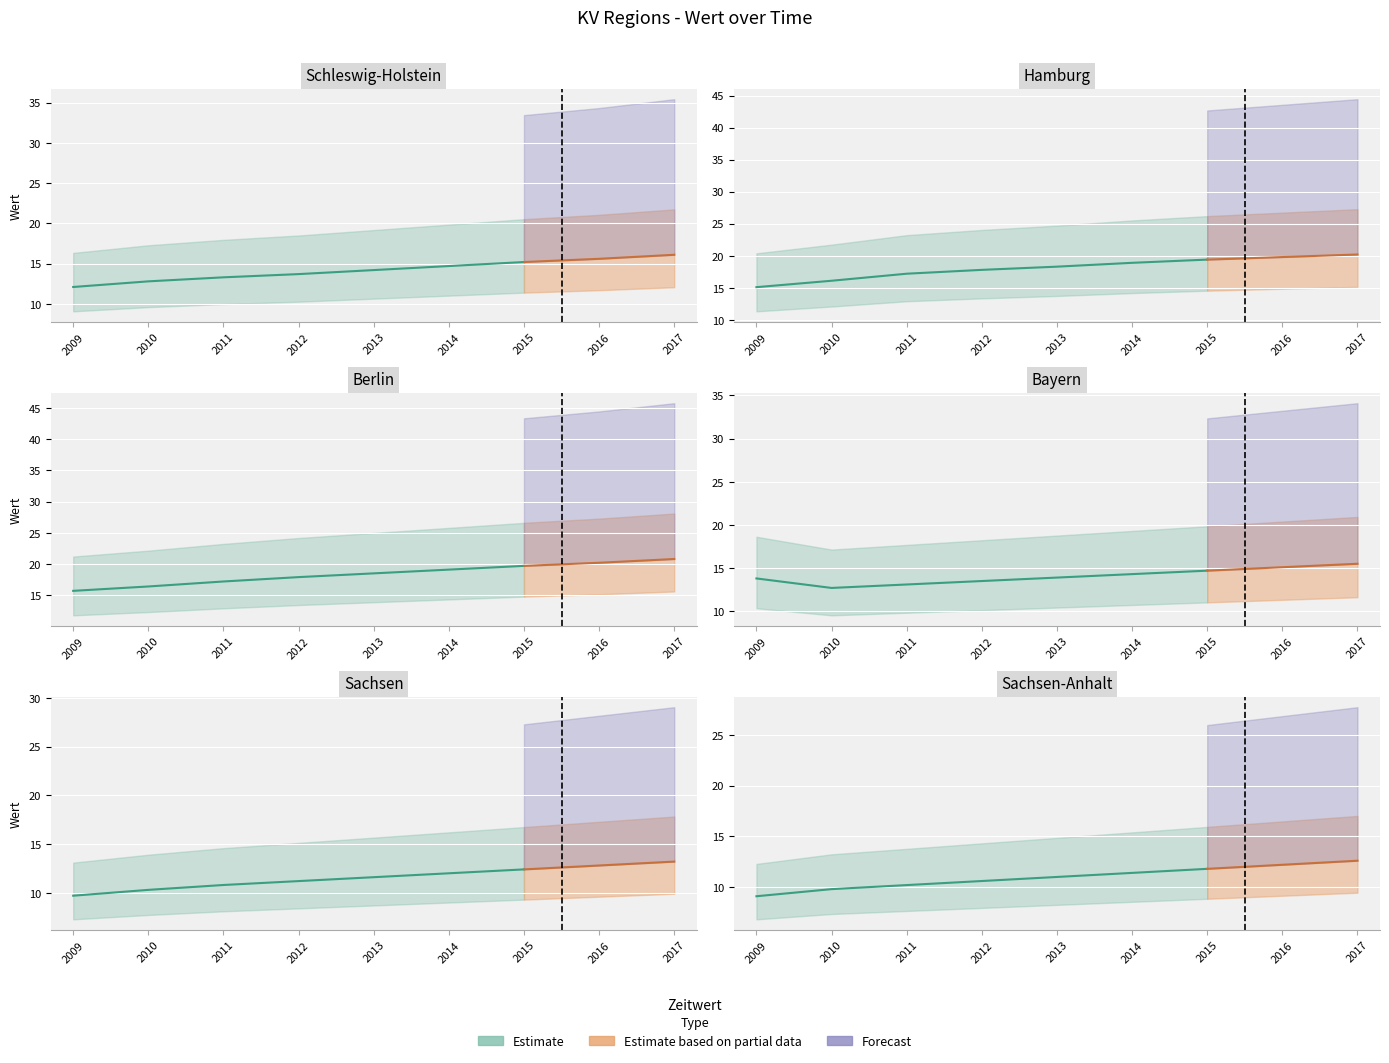

Reading left to right, extract all data points from this chart.

Schleswig-Holstein: 12.1	12.8	13.3	13.7	14.2	14.7	15.2	15.6	16.1
Hamburg: 15.1	16.1	17.2	17.8	18.3	18.9	19.4	19.8	20.2
Berlin: 15.7	16.4	17.2	17.9	18.5	19.1	19.7	20.2	20.8
Bayern: 13.8	12.7	13.1	13.5	13.9	14.3	14.7	15.1	15.5
Sachsen: 9.7	10.3	10.8	11.2	11.6	12.0	12.4	12.8	13.2
Sachsen-Anhalt: 9.1	9.8	10.2	10.6	11.0	11.4	11.8	12.2	12.6